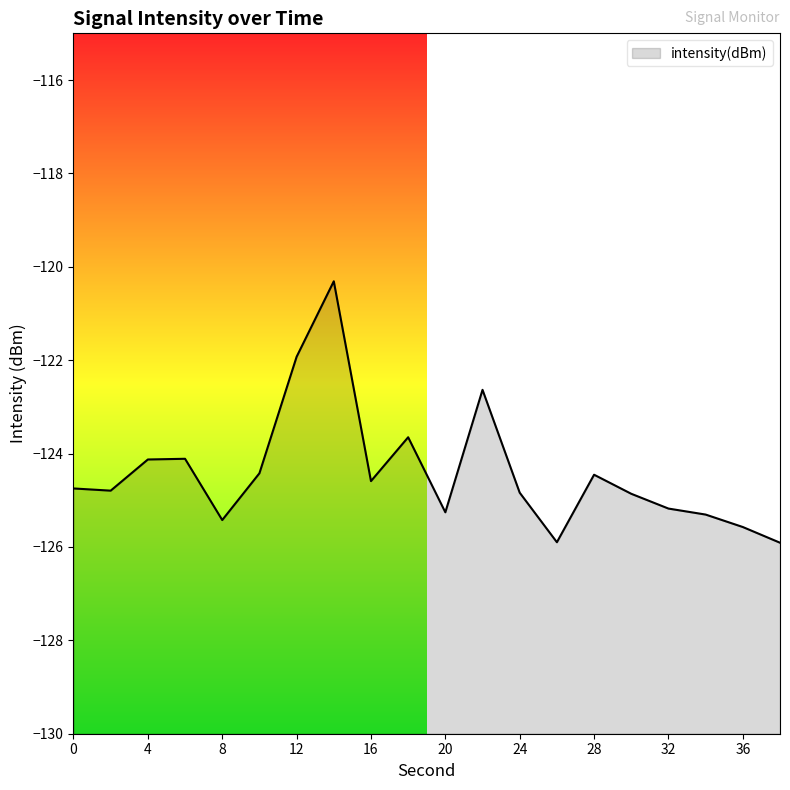

Which label corresponds to the largest value in the chart?

14